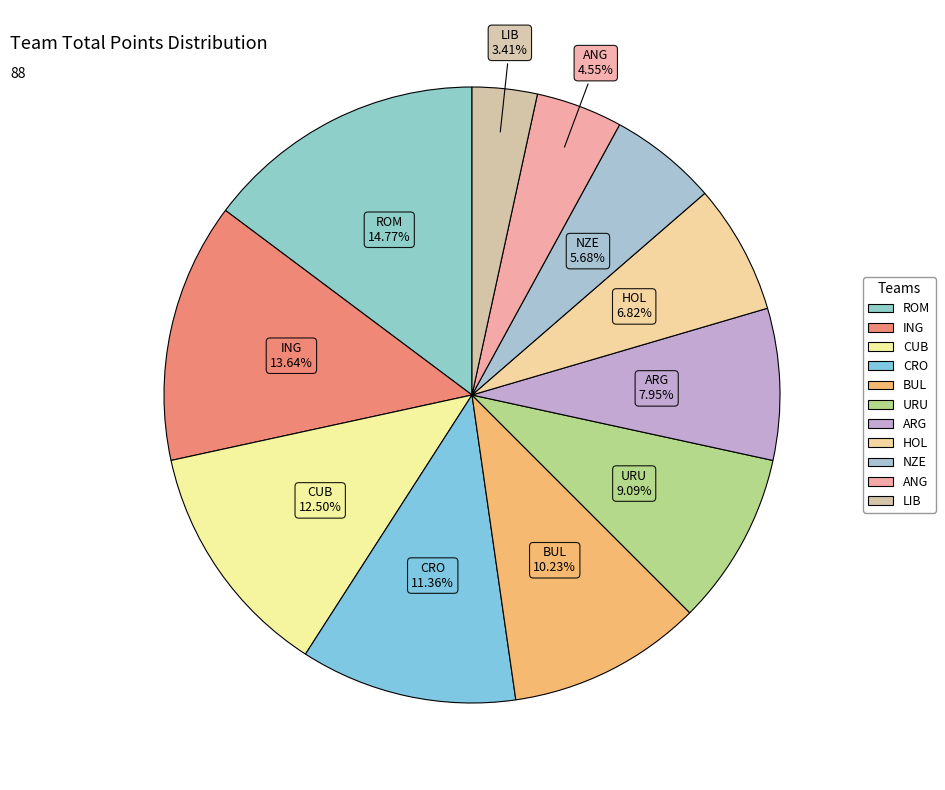

How many slices are in this pie chart?

11